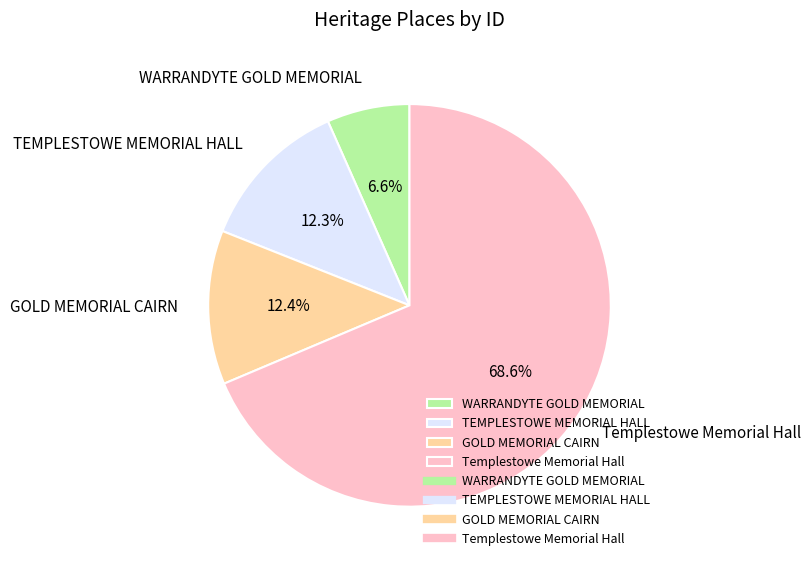

Which slice represents more than half of the pie?

Templestowe Memorial Hall